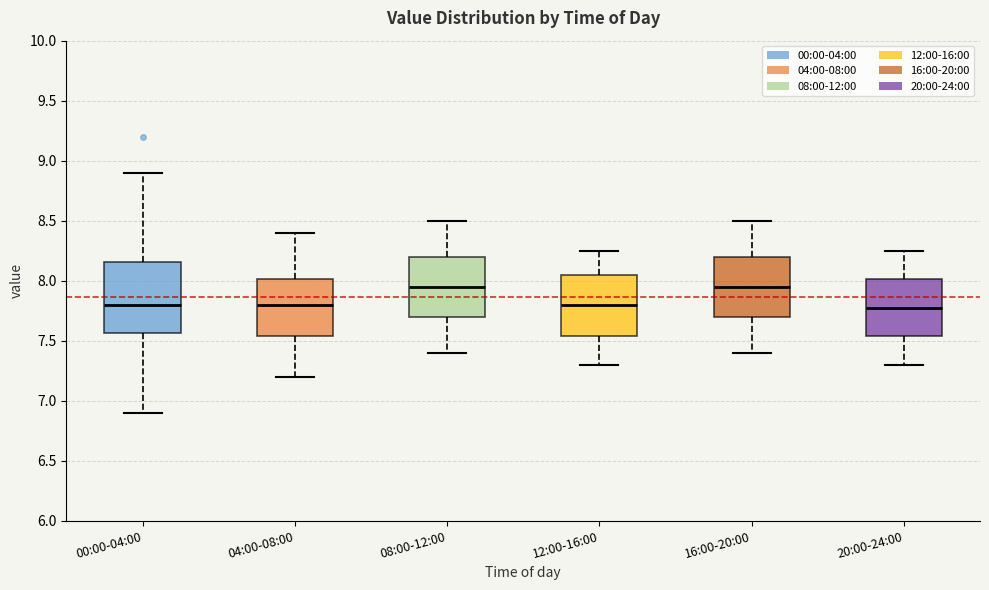

Reading left to right, read every box against the y-axis: the position of its median line, the range the box covers, and the ends of its whiskers. The values are not printed on the chart, so give them approximately, as read against the axis.

00:00-04:00: median 7.80, box 7.55 to 8.15, whiskers 6.90 to 8.90
04:00-08:00: median 7.80, box 7.55 to 8.00, whiskers 7.20 to 8.40
08:00-12:00: median 7.95, box 7.70 to 8.20, whiskers 7.40 to 8.50
12:00-16:00: median 7.80, box 7.55 to 8.05, whiskers 7.30 to 8.25
16:00-20:00: median 7.95, box 7.70 to 8.20, whiskers 7.40 to 8.50
20:00-24:00: median 7.80, box 7.55 to 8.00, whiskers 7.30 to 8.25